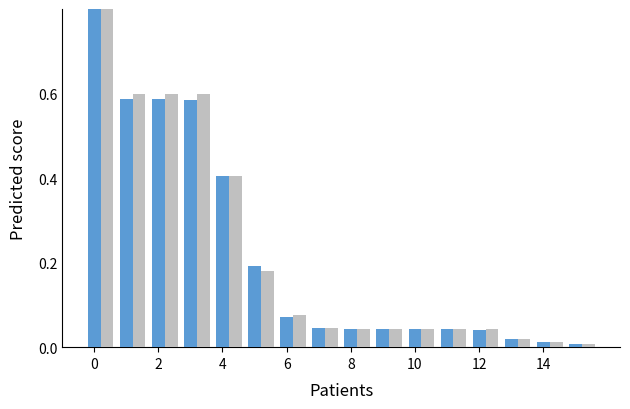

How many categories are shown in the chart?

16